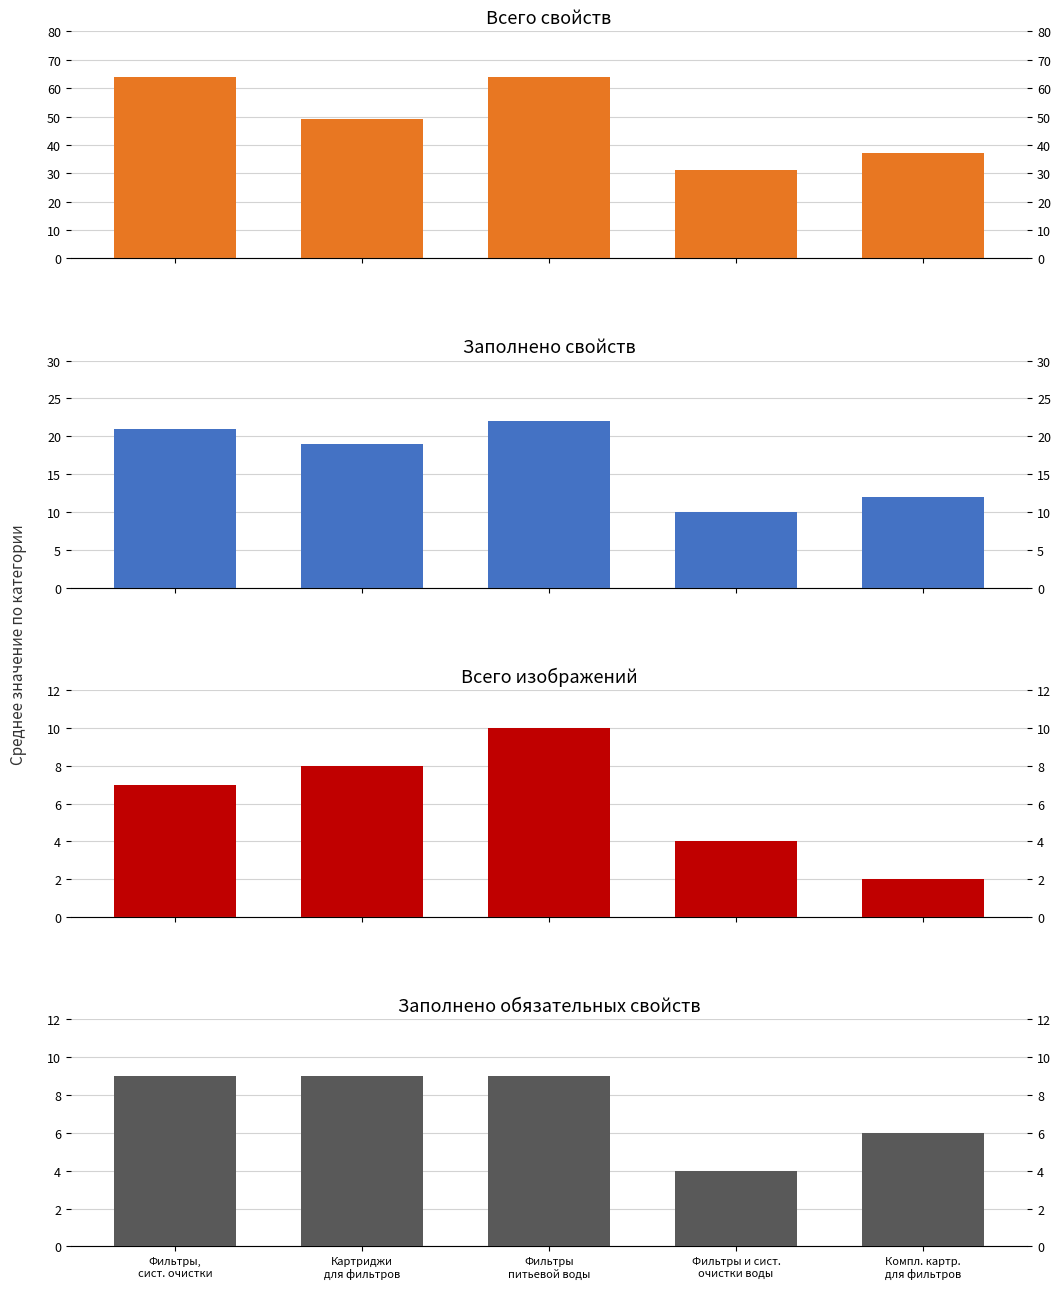

What is the difference between the Заполнено обязательных свойств values at Фильтры,
сист. очистки and Фильтры и сист.
очистки воды?

5